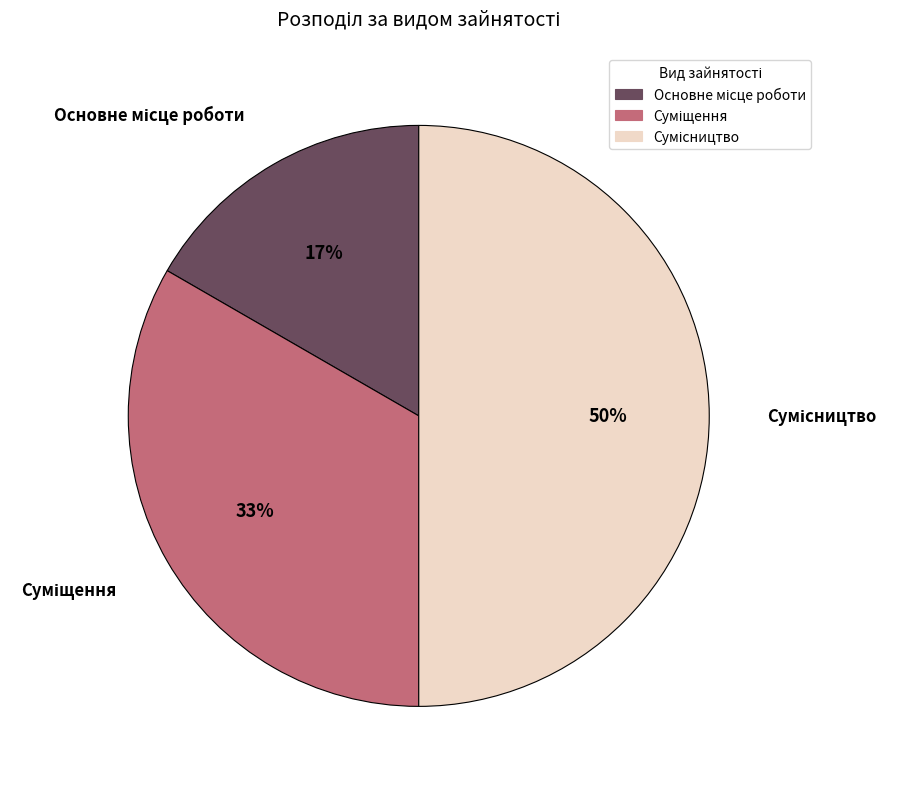

To the nearest percent, what is the difference between the largest and smallest slice percentages?

33%